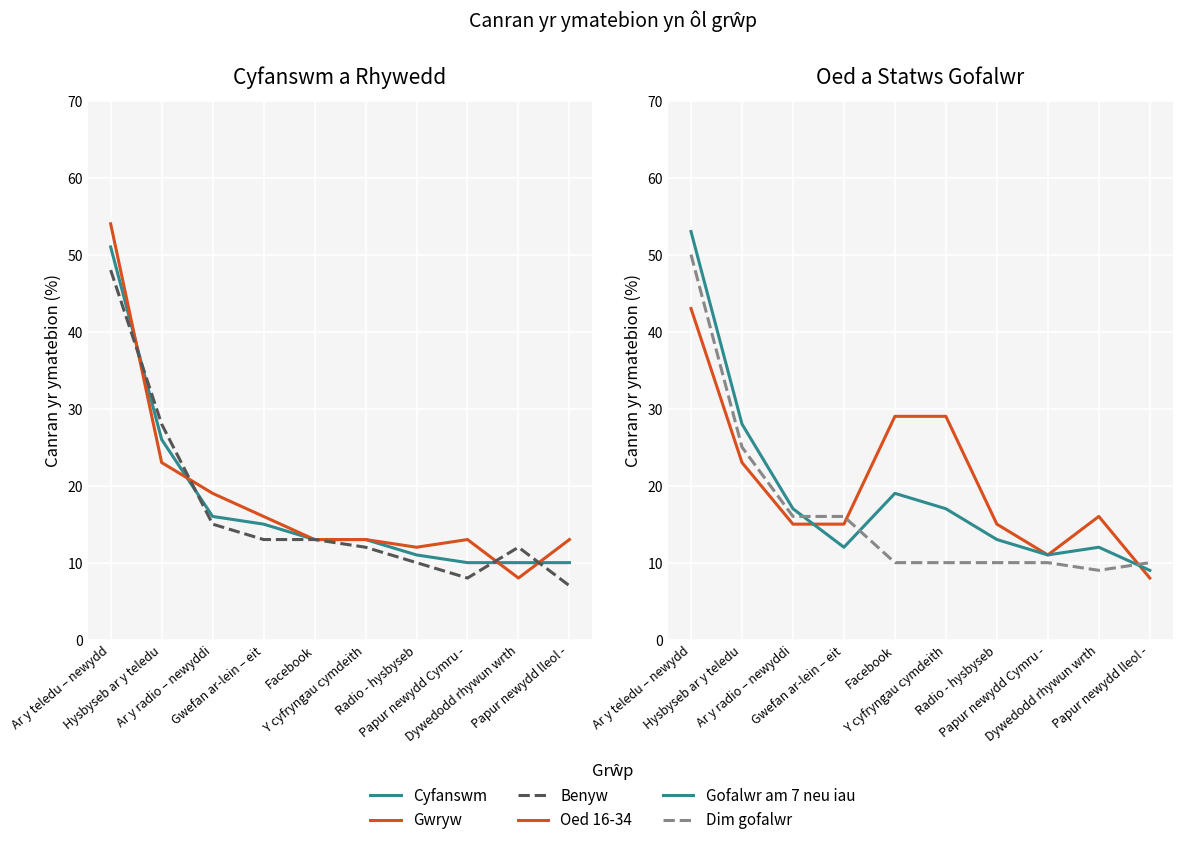

Which series has the largest range (max minus min)?

Gwryw